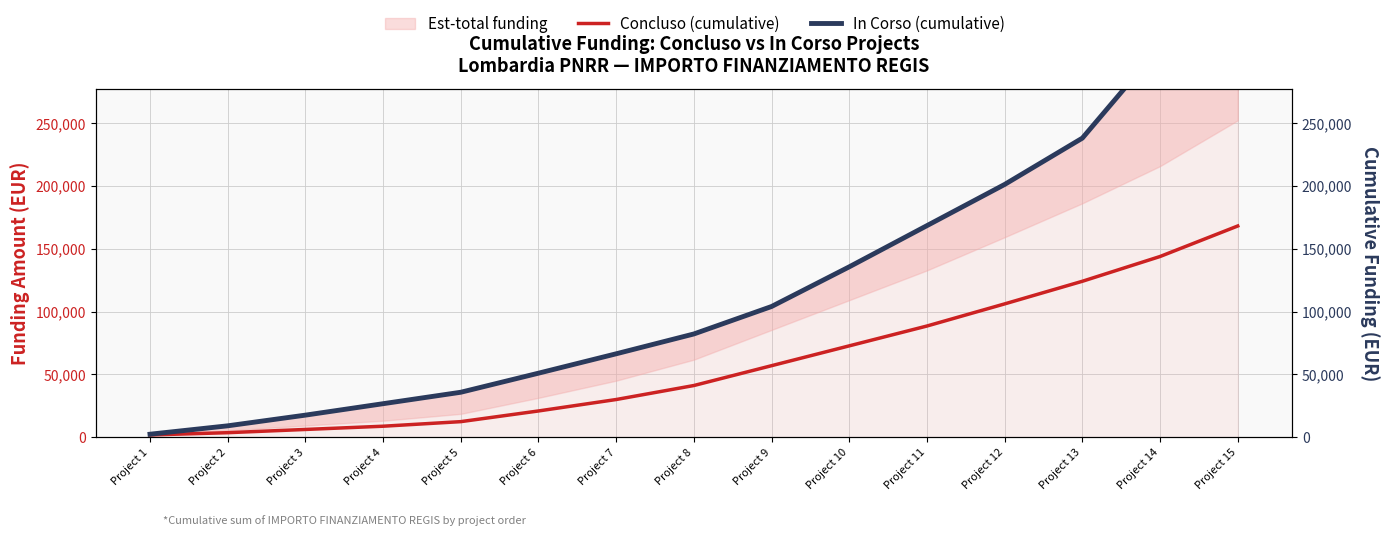

The value of Concluso (cumulative) at Project 6 is 34702. True or false?

False